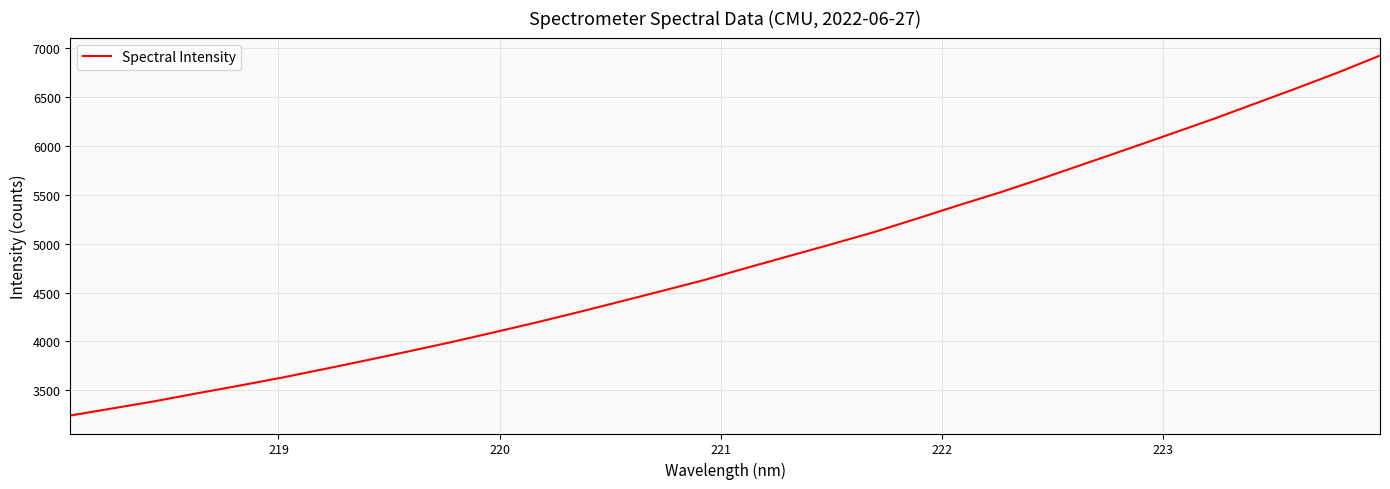

What is the greatest value displayed?

6925.7